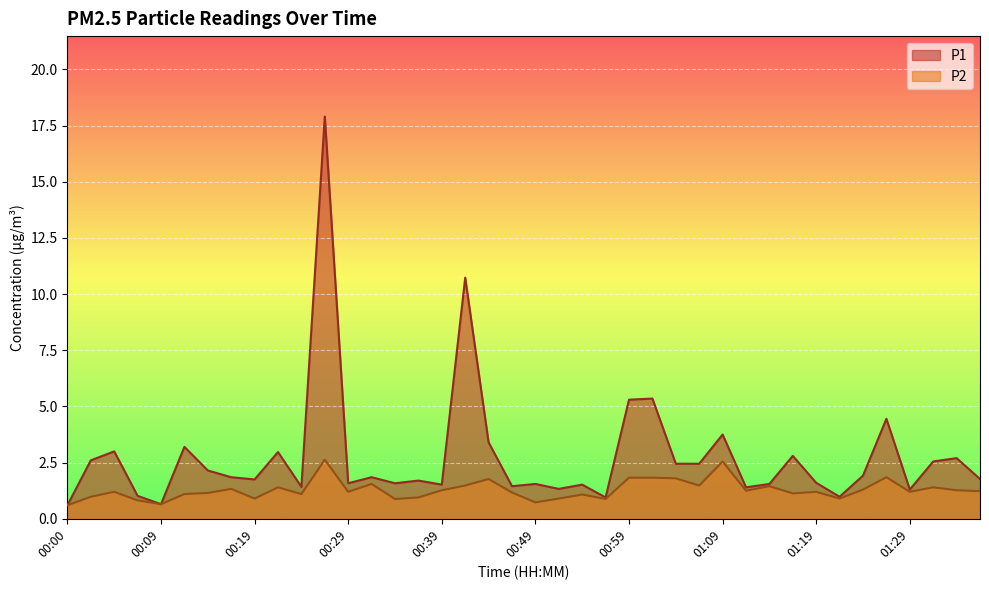

How many lines are shown in the chart?

2